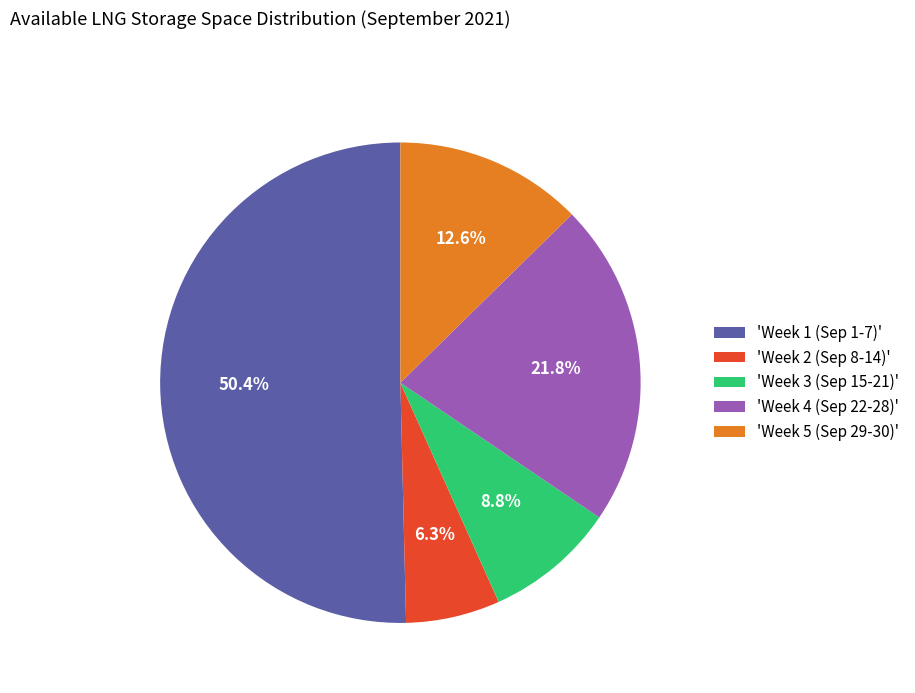

How many segments does this pie chart have?

5